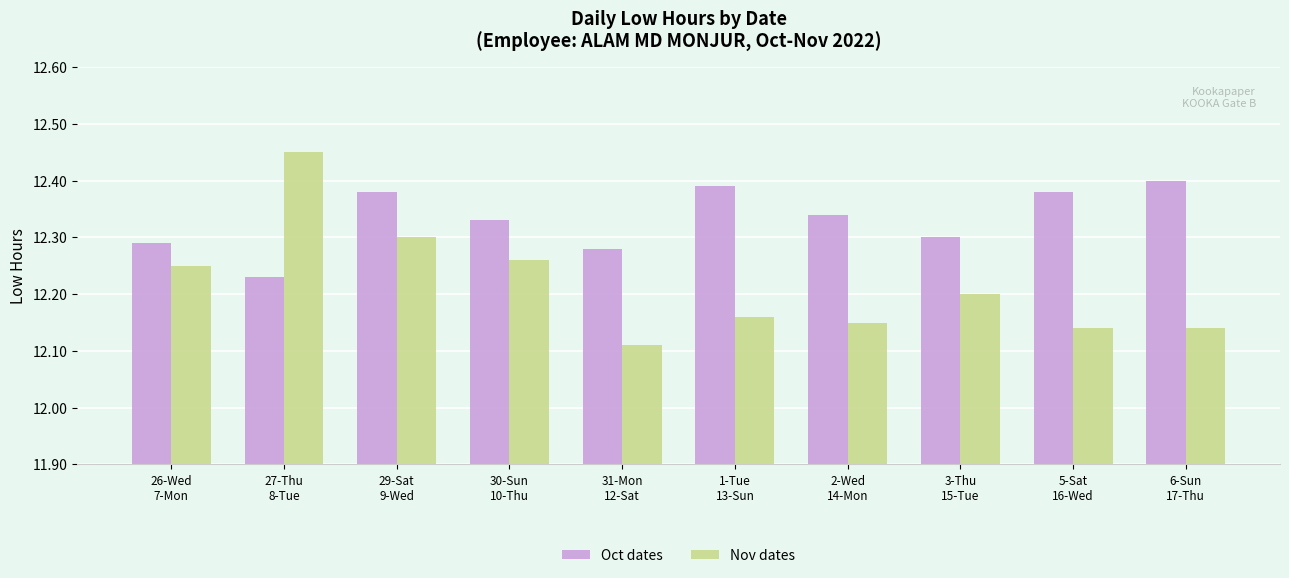

Which has a higher value, 9-Wed or 26-Wed?

9-Wed